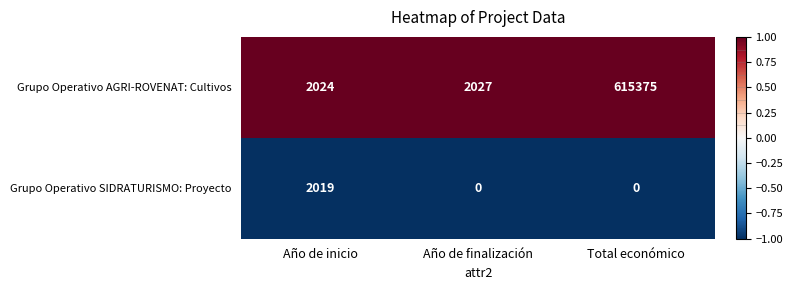

Rank the series at Año de finalización from lowest to highest value.

Grupo Operativo SIDRATURISMO: Proyecto, Grupo Operativo AGRI-ROVENAT: Cultivos